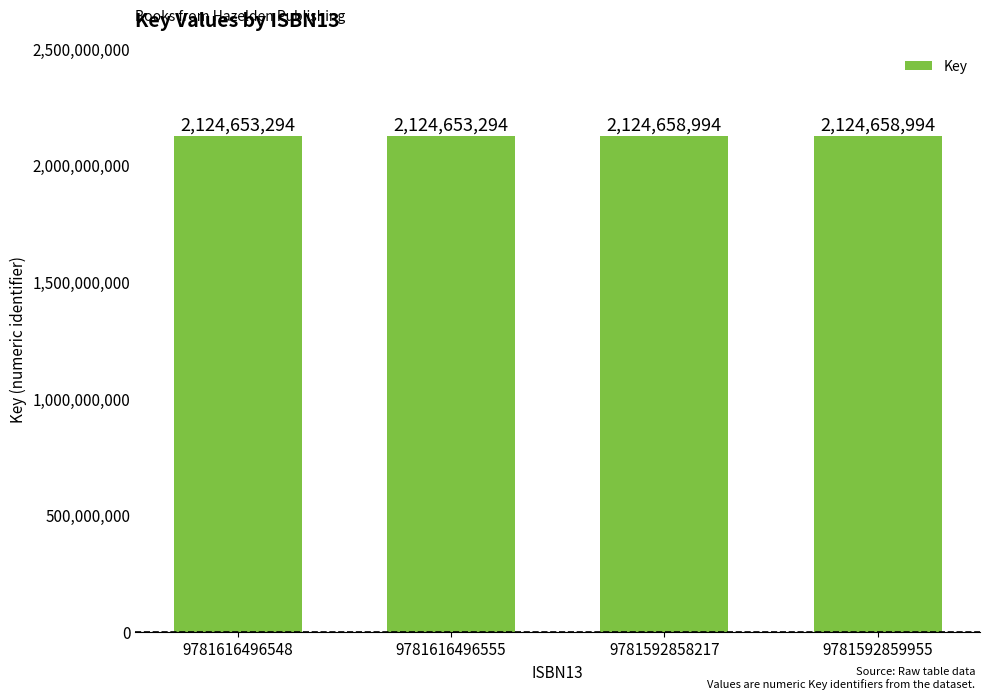

Reading left to right, what are all the values shown in this chart?

9781616496548=2124653294	9781616496555=2124653294	9781592858217=2124658994	9781592859955=2124658994